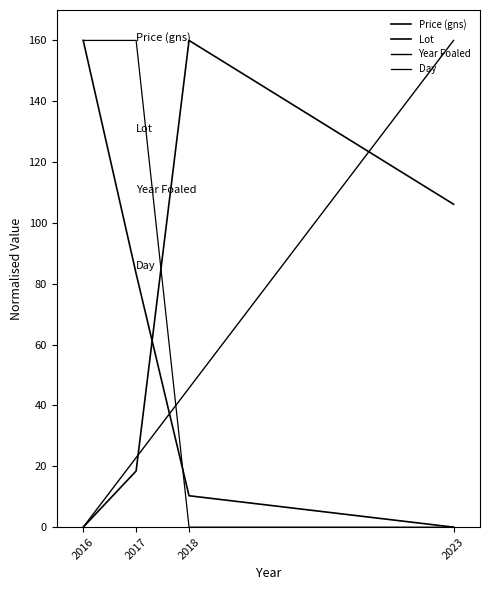

How many series are shown in this chart?

4